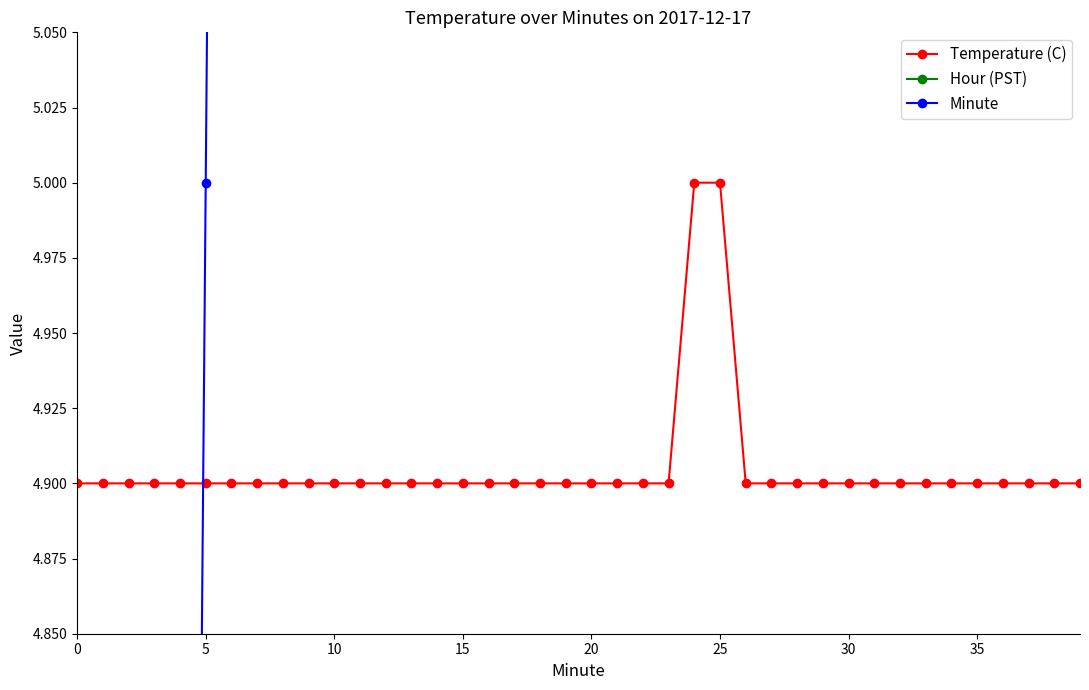

Reading left to right, list all the values displayed in this chart.

Temperature (C): 4.9	4.9	4.9	4.9	4.9	4.9	4.9	4.9	4.9	4.9	4.9	4.9	4.9	4.9	4.9	4.9	4.9	4.9	4.9	4.9	4.9	4.9	4.9	4.9	5.0	5.0	4.9	4.9	4.9	4.9	4.9	4.9	4.9	4.9	4.9	4.9	4.9	4.9	4.9	4.9
Hour (PST): 0.0	0.0	0.0	0.0	0.0	0.0	0.0	0.0	0.0	0.0	0.0	0.0	0.0	0.0	0.0	0.0	0.0	0.0	0.0	0.0	0.0	0.0	0.0	0.0	0.0	0.0	0.0	0.0	0.0	0.0	0.0	0.0	0.0	0.0	0.0	0.0	0.0	0.0	0.0	0.0
Minute: 0.0	1.0	2.0	3.0	4.0	5.0	6.0	7.0	8.0	9.0	10.0	11.0	12.0	13.0	14.0	15.0	16.0	17.0	18.0	19.0	20.0	21.0	22.0	23.0	24.0	25.0	26.0	27.0	28.0	29.0	30.0	31.0	32.0	33.0	34.0	35.0	36.0	37.0	38.0	39.0